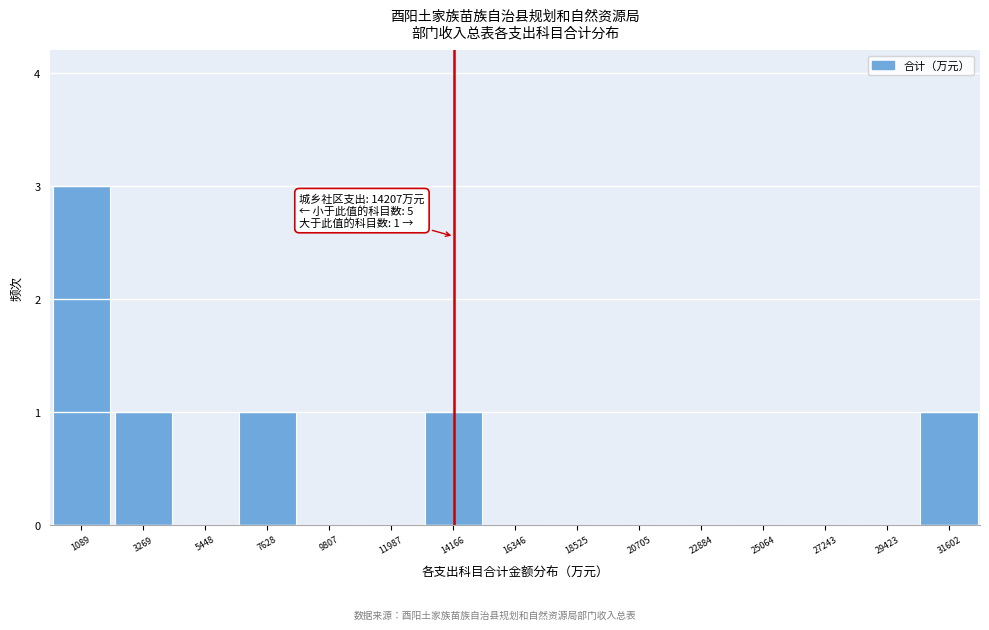

Which range on the x-axis has the tallest bar?

0 to 2000